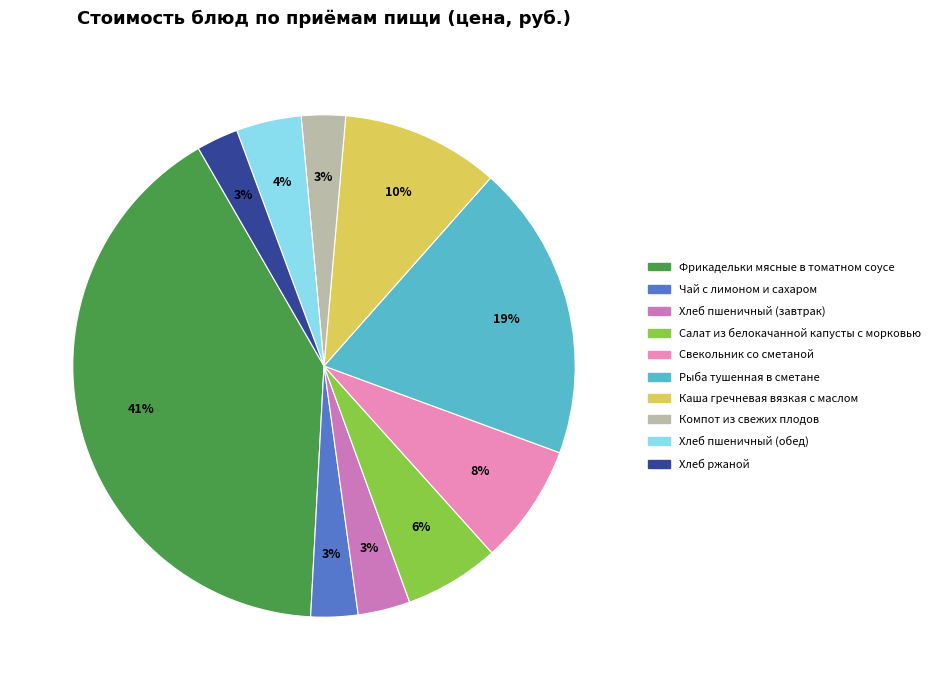

Count the number of slices in the pie.

10